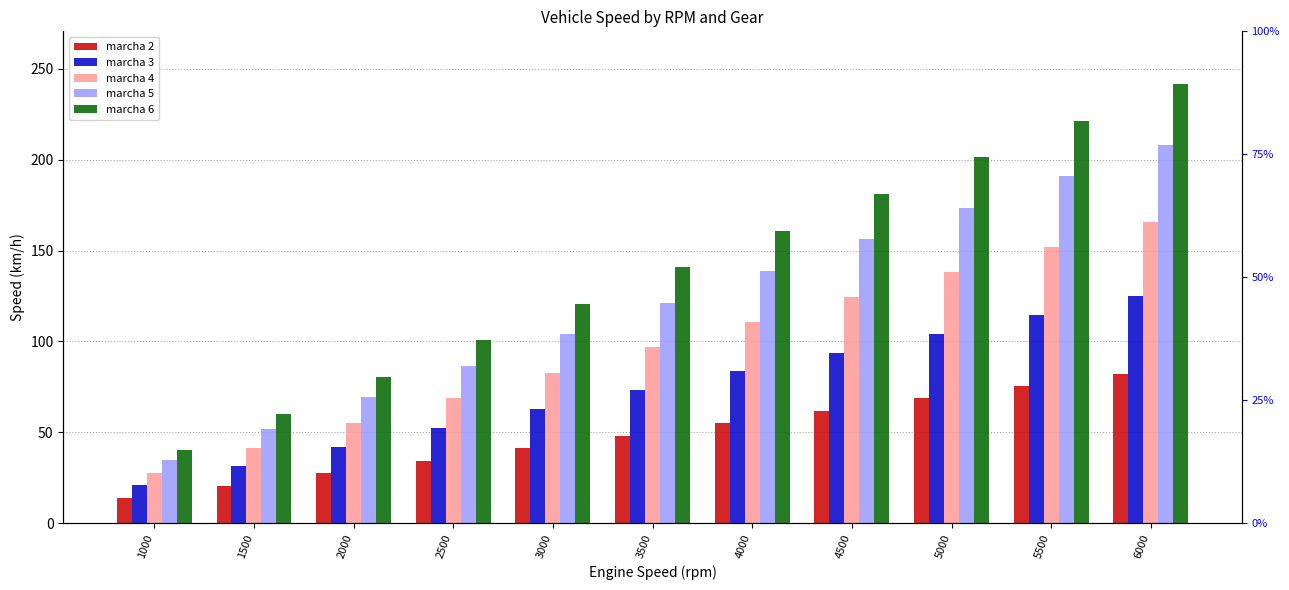

Which series changed the most between 2000 and 2500?

marcha 6